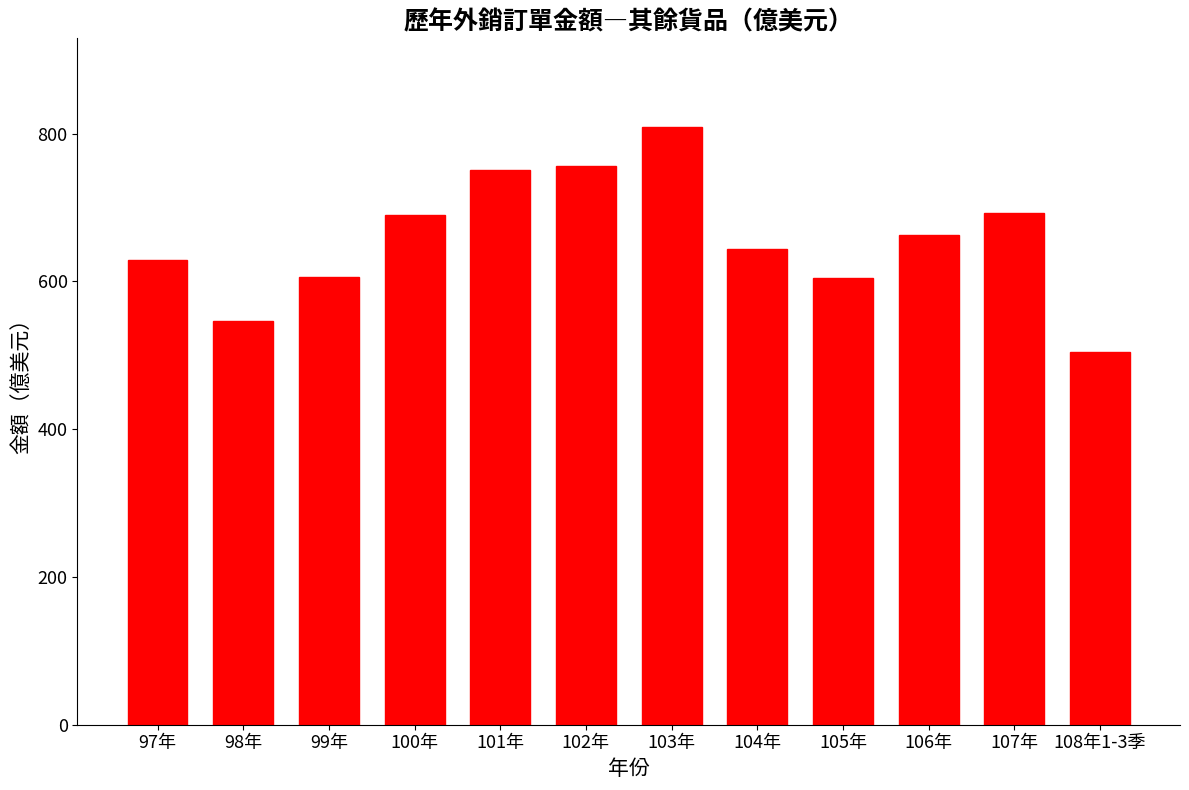

What is the difference between the maximum and minimum values?

304.3